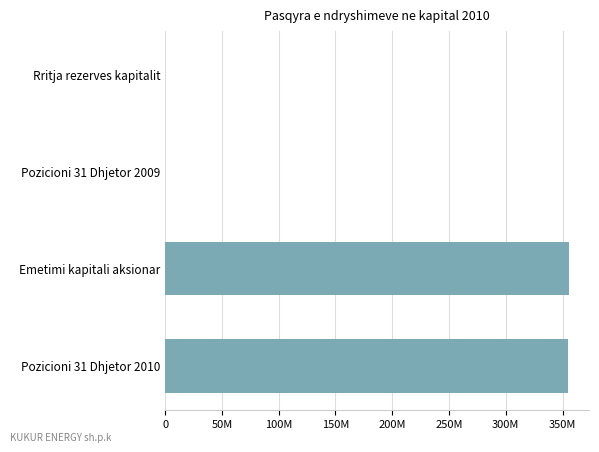

Does the chart contain stacked bars?

No